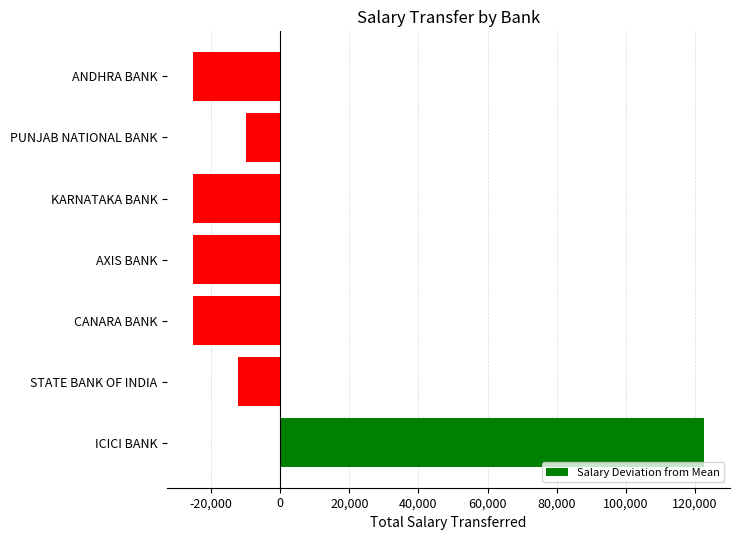

Between ICICI BANK and CANARA BANK, which is larger?

ICICI BANK